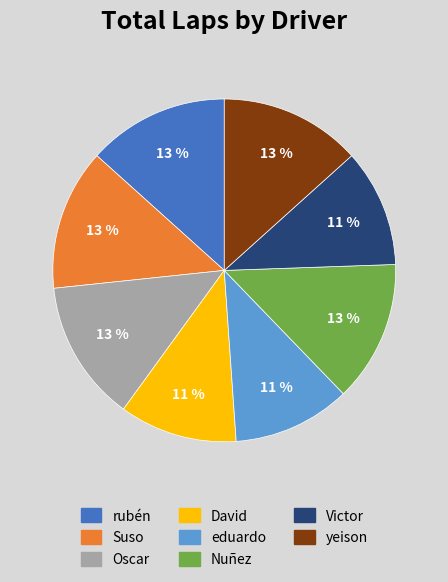

How many segments does this pie chart have?

8